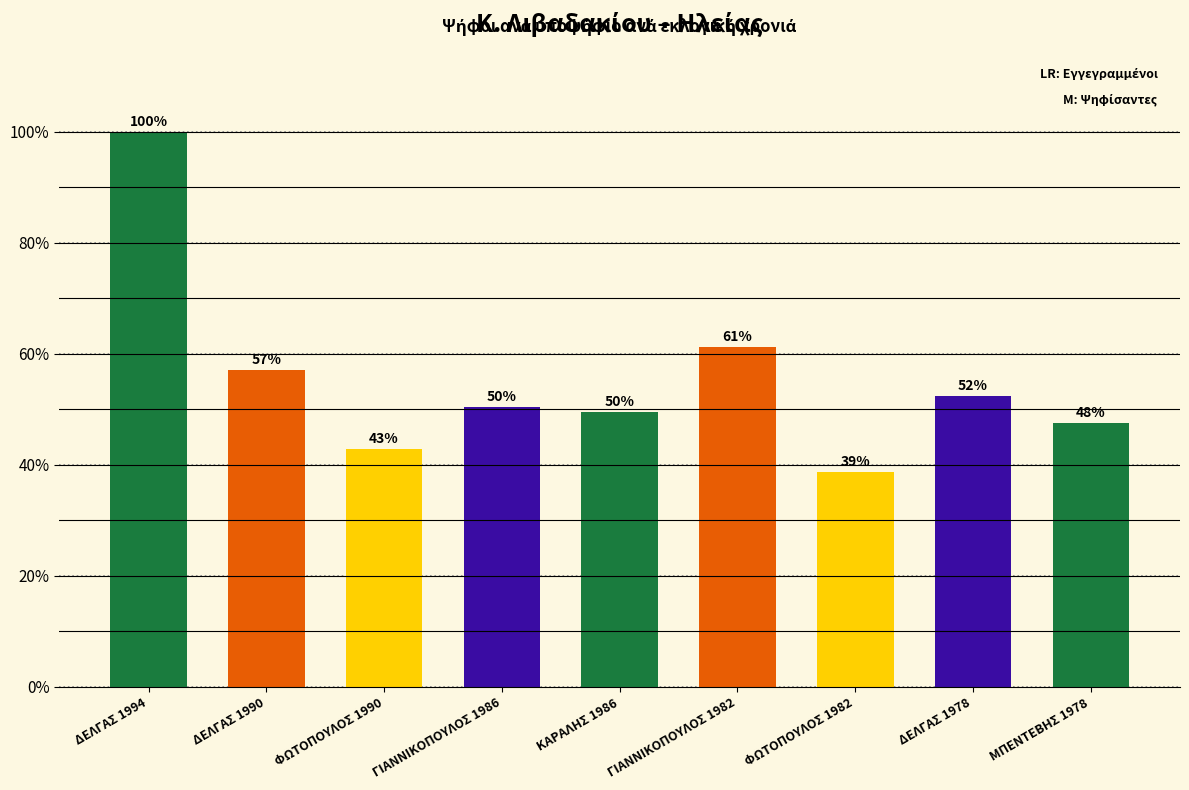

Is it true that the value at ΦΩΤΟΠΟΥΛΟΣ 1982 is 65.5?

False